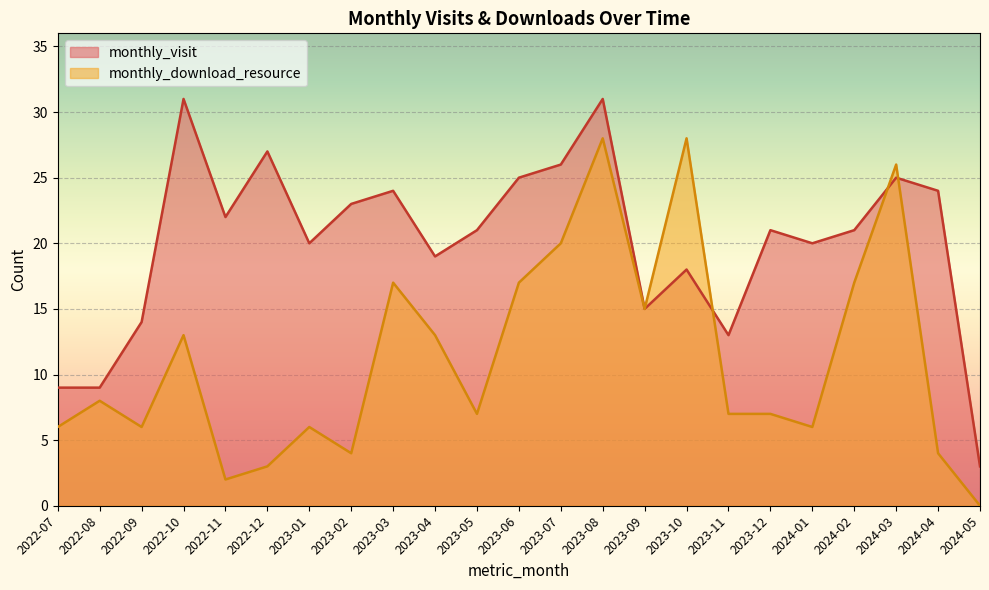

What is the label of the 20th point from the left?

2024-02